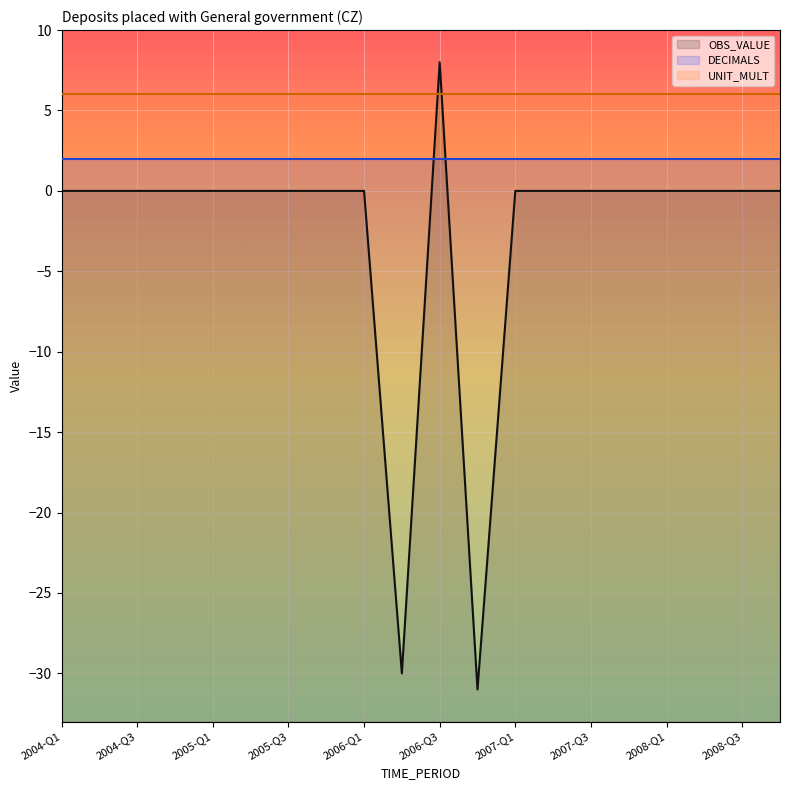

Which series has the largest total across all categories?

UNIT_MULT